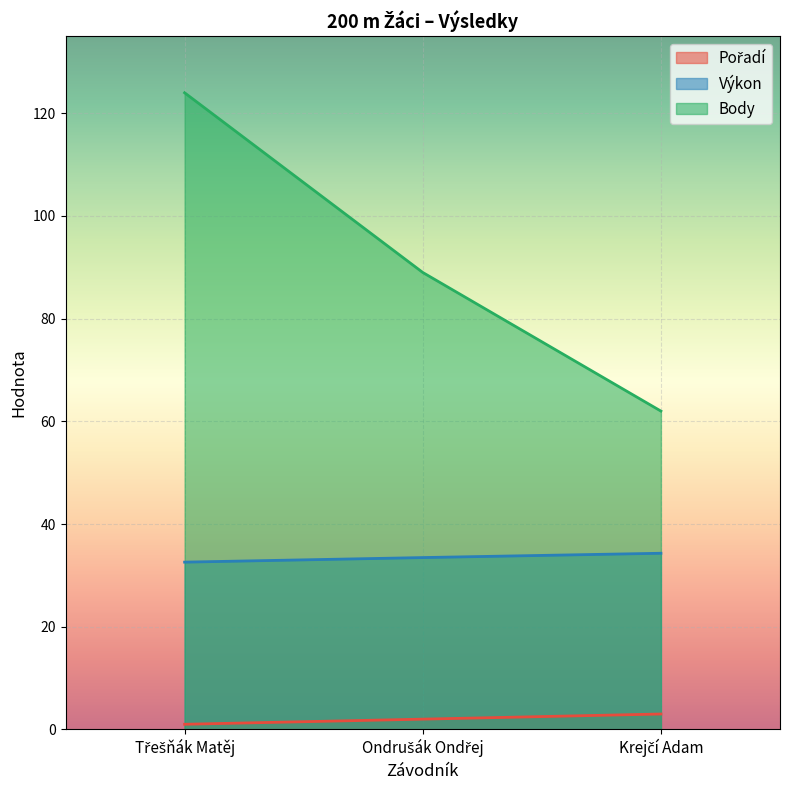

What is the difference between the second highest and minimum values in the Body series?

27.0